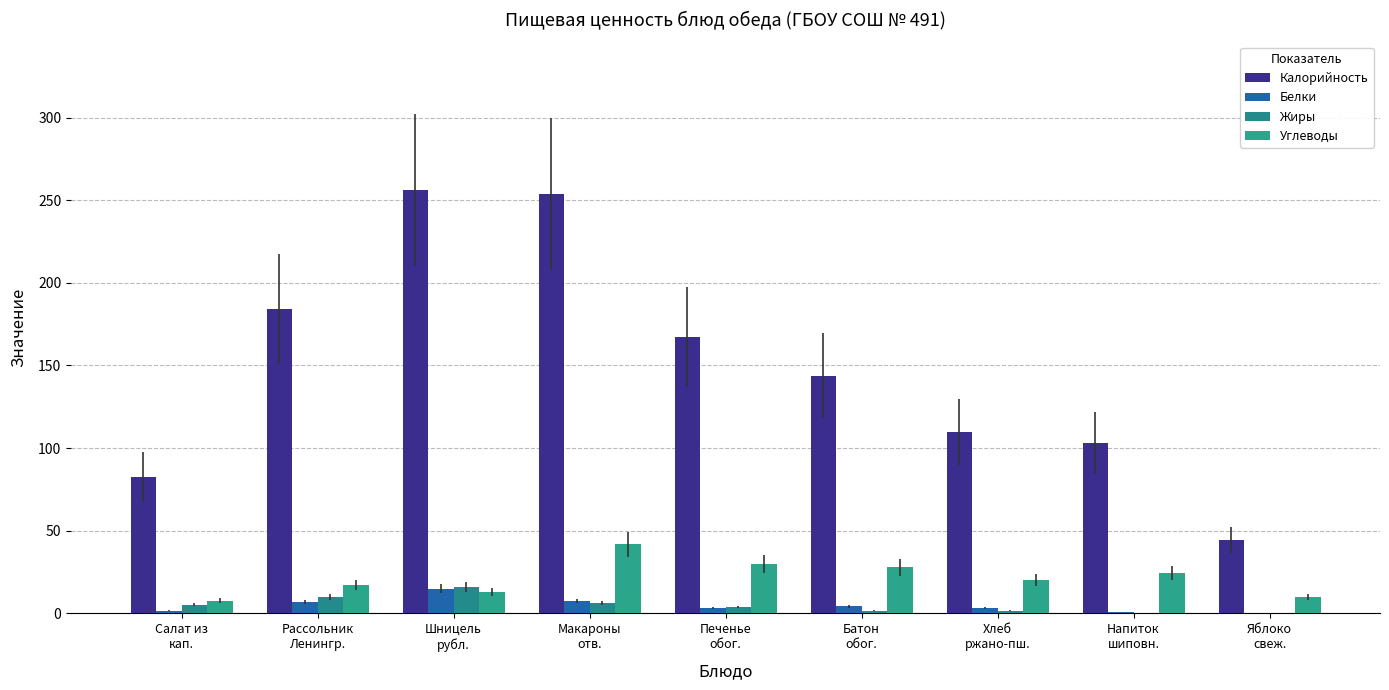

Reading left to right, extract all data points from this chart.

Калорийность: Салат из
кап.=82.7	Рассольник
Ленингр.=184.1	Шницель
рубл.=256.3	Макароны
отв.=253.8	Печенье
обог.=167.2	Батон
обог.=143.8	Хлеб
ржано-пш.=109.7	Напиток
шиповн.=103.1	Яблоко
свеж.=44.4
Белки: Салат из
кап.=1.5	Рассольник
Ленингр.=6.8	Шницель
рубл.=15.0	Макароны
отв.=7.3	Печенье
обог.=3.0	Батон
обог.=4.3	Хлеб
ржано-пш.=3.2	Напиток
шиповн.=0.7	Яблоко
свеж.=0.4
Жиры: Салат из
кап.=5.1	Рассольник
Ленингр.=9.8	Шницель
рубл.=16.0	Макароны
отв.=6.4	Печенье
обог.=4.0	Батон
обог.=1.7	Хлеб
ржано-пш.=1.7	Напиток
шиповн.=0.3	Яблоко
свеж.=0.4
Углеводы: Салат из
кап.=7.7	Рассольник
Ленингр.=17.2	Шницель
рубл.=13.0	Макароны
отв.=41.7	Печенье
обог.=29.8	Батон
обог.=27.9	Хлеб
ржано-пш.=20.4	Напиток
шиповн.=24.4	Яблоко
свеж.=9.8